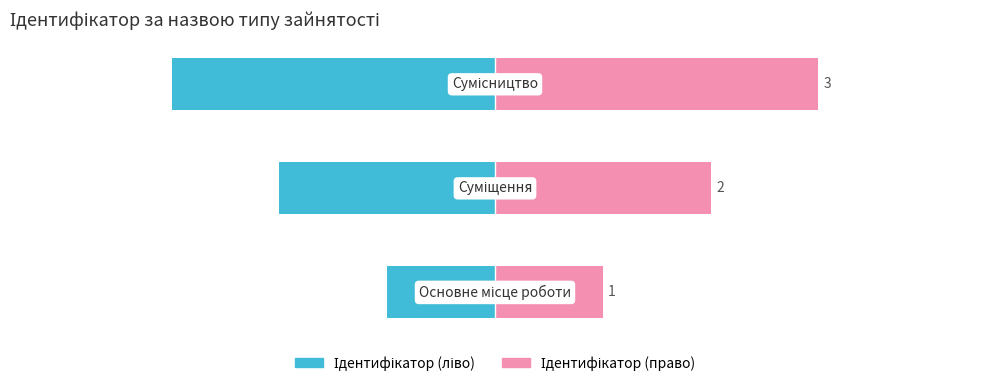

What is the value of the Ідентифікатор (право) bar at the 1st from the left?

1